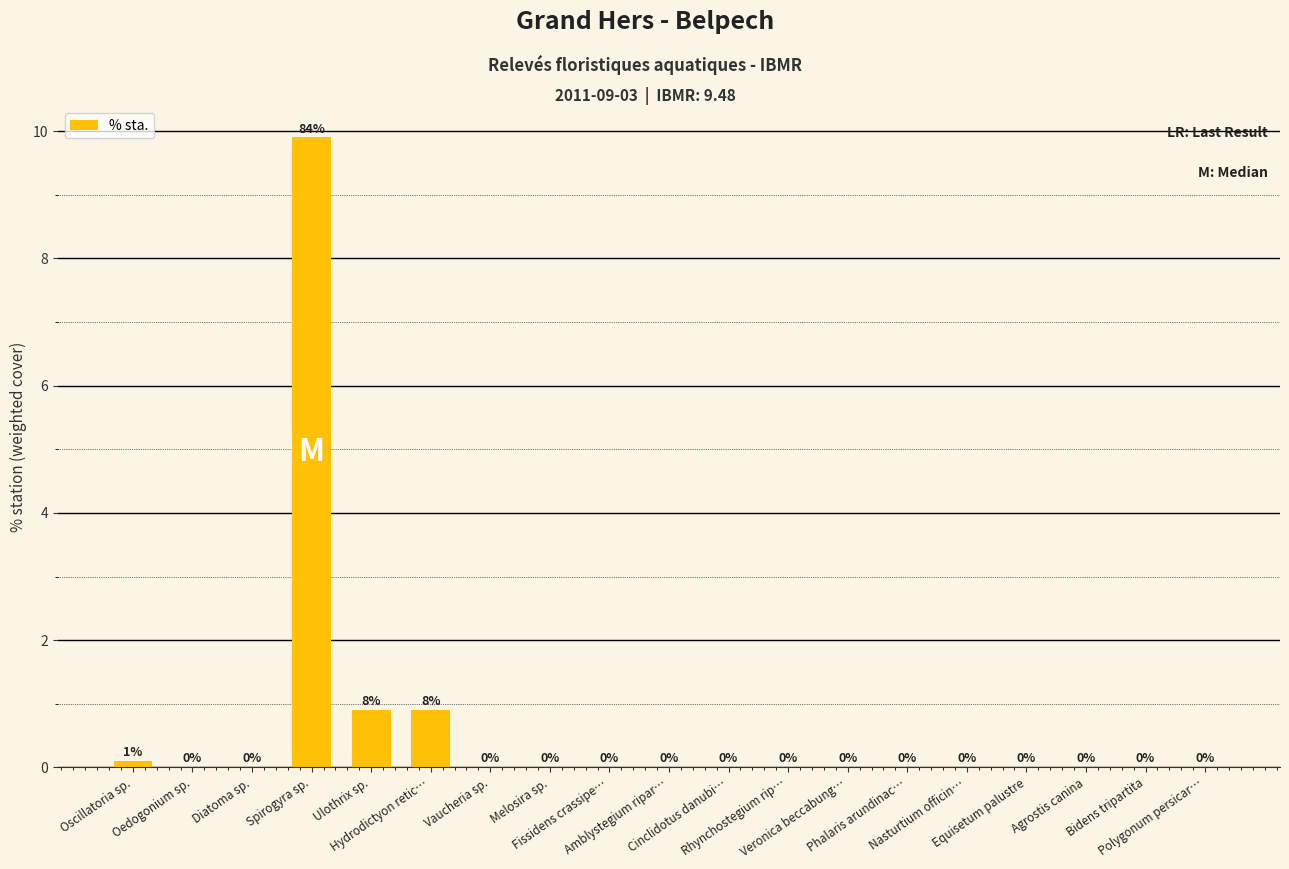

Are the bars horizontal?

No